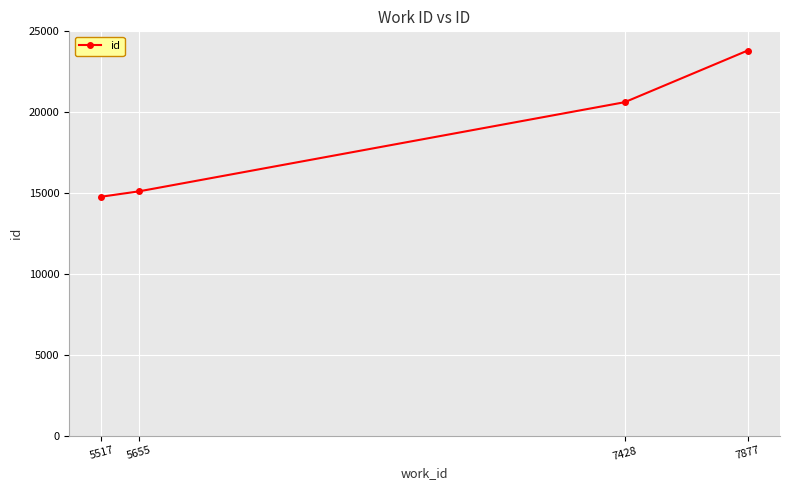

Reading left to right, extract all data points from this chart.

14775	15108	20619	23813